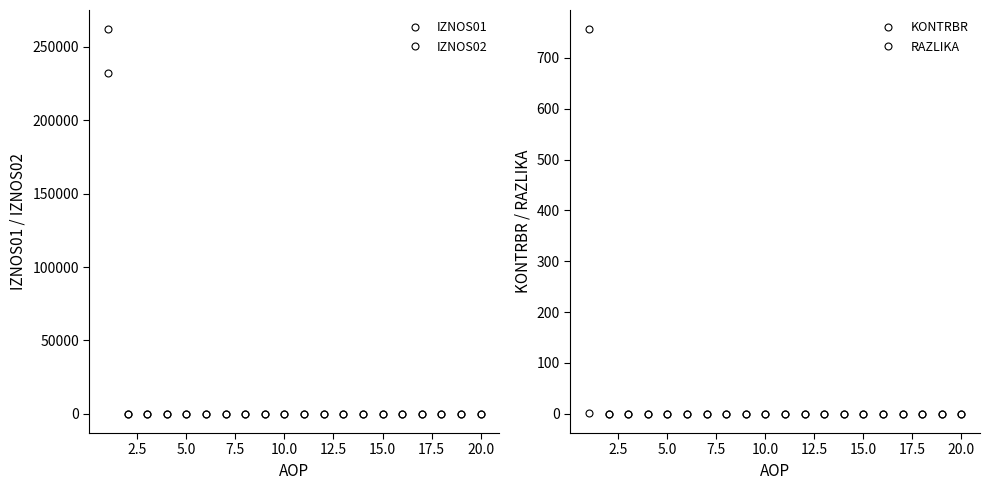

True or false: IZNOS01 and IZNOS02 intersect in this chart.

False